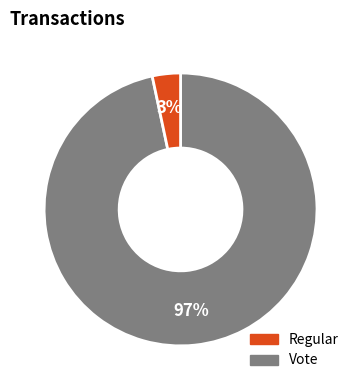

To the nearest percent, what is the combined percentage of Vote and Regular?

100%